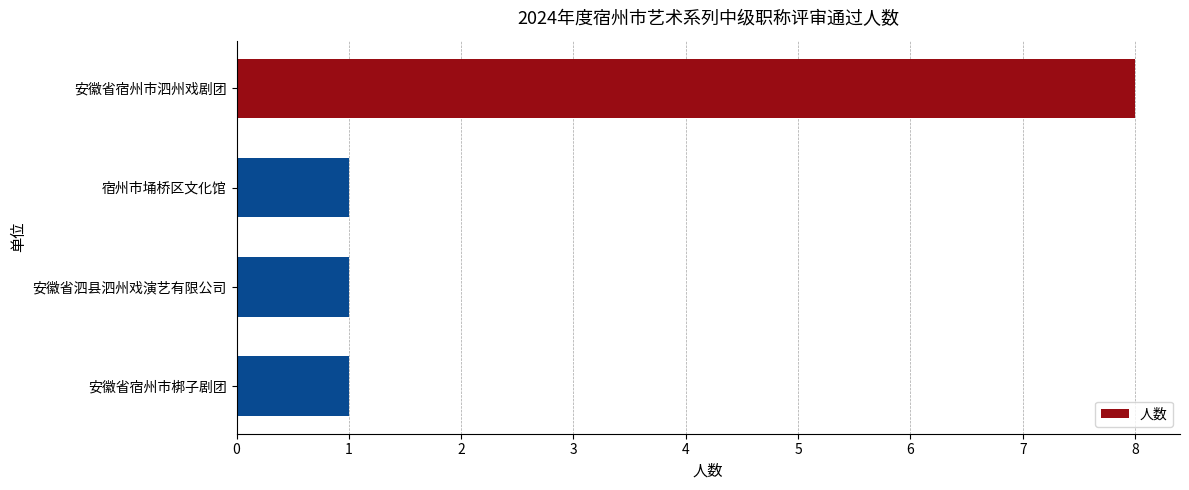

Is it true that the value at 宿州市埇桥区文化馆 is 1?

True